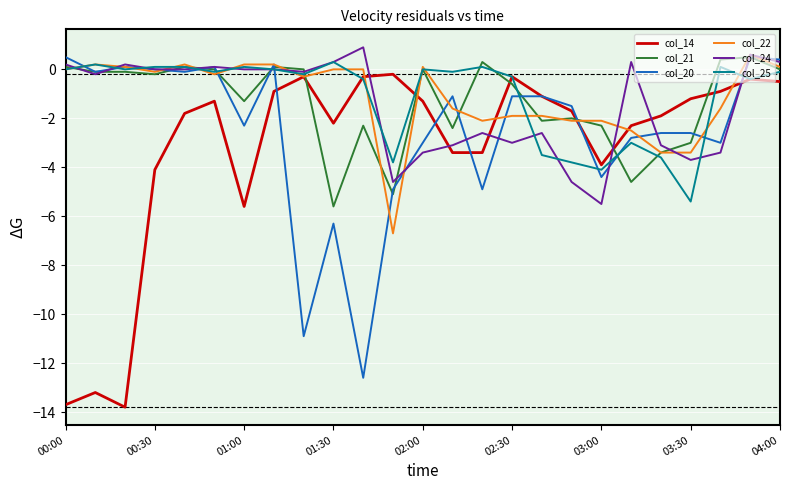

What is the smallest value displayed?

-13.8